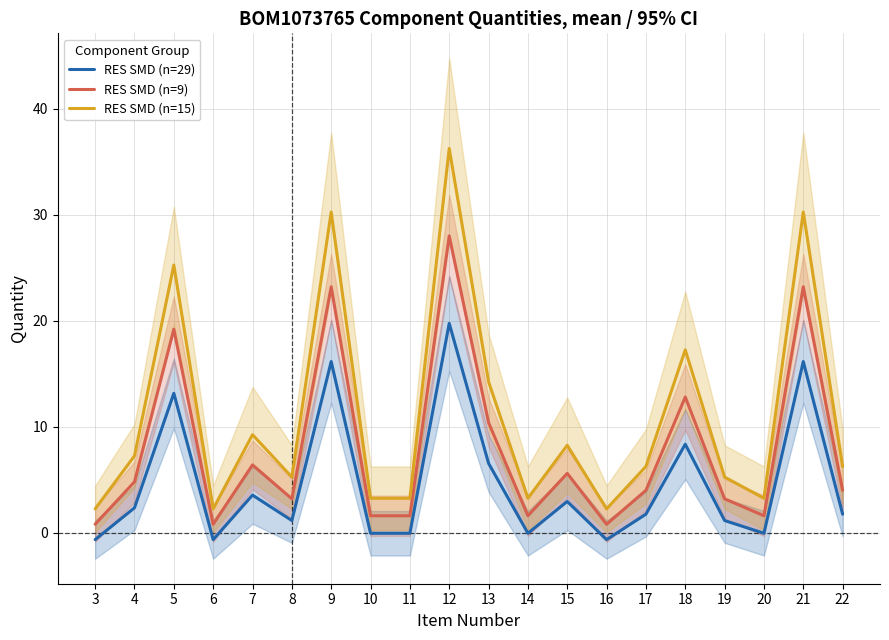

Which has a higher value, 5 or 3?

5